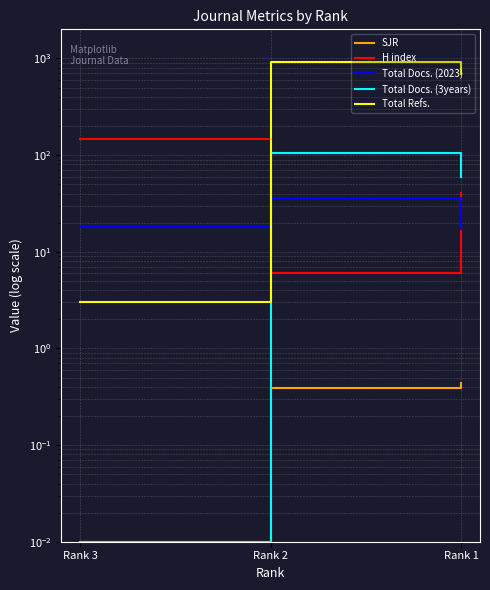

How many categories are shown in the chart?

3